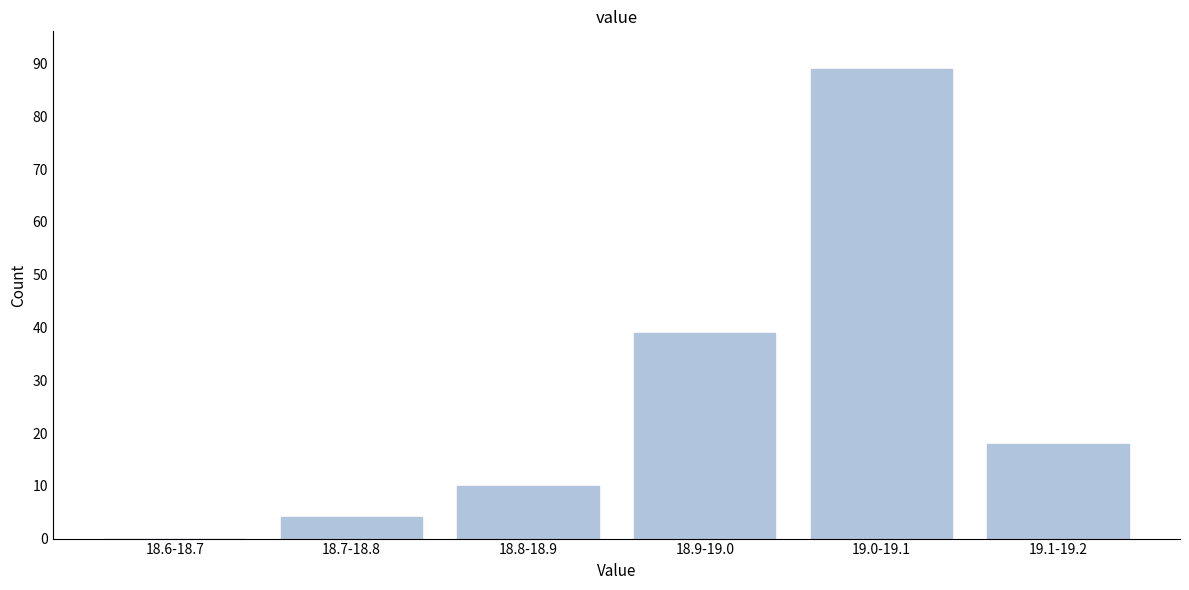

Reading left to right, what are all the values shown in this chart?

18.6-18.7=0	18.7-18.8=4	18.8-18.9=10	18.9-19.0=39	19.0-19.1=89	19.1-19.2=18